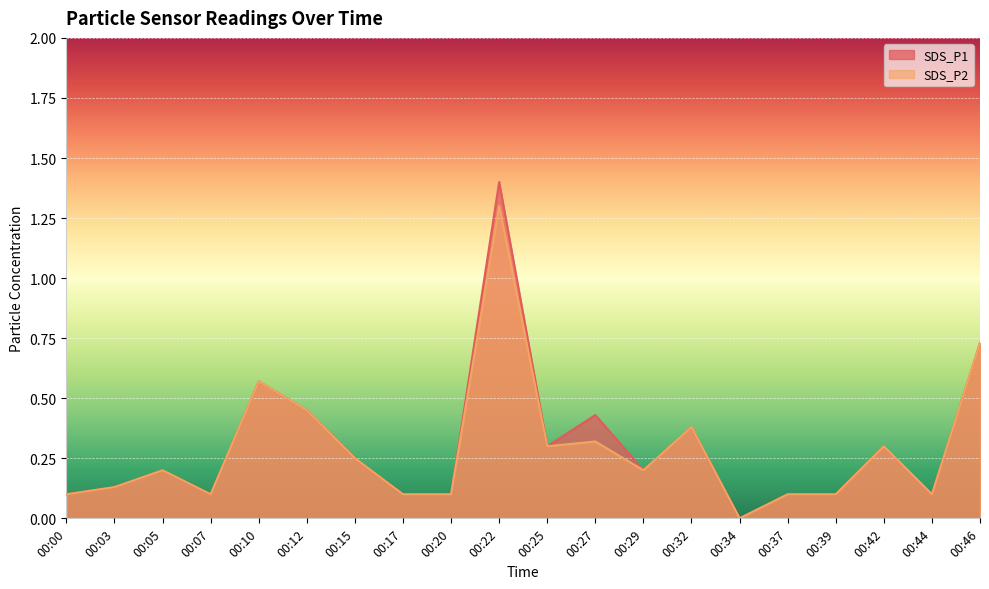

What is the total value across all series at 00:10?

1.1